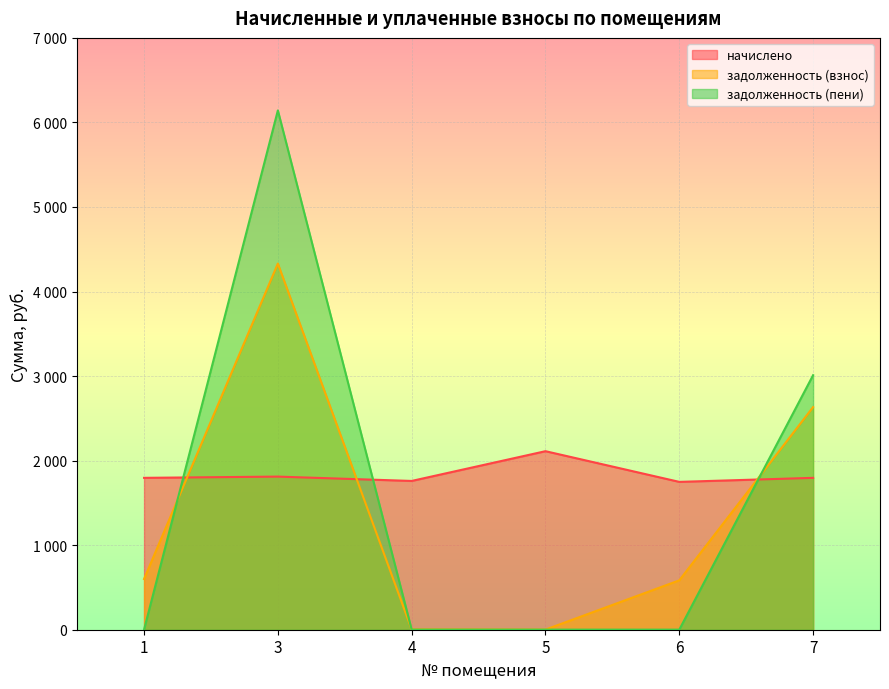

Where does the задолженность (взнос) series first go above 599?

1